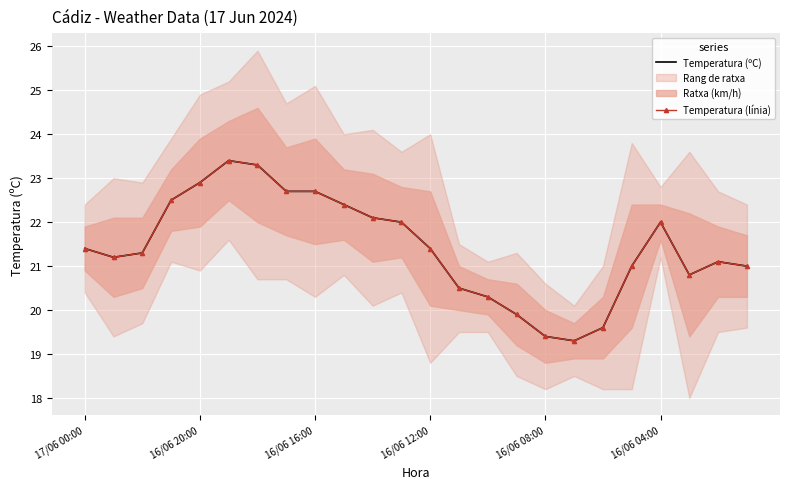

How many values in the Temperatura (línia) series exceed 21?

15